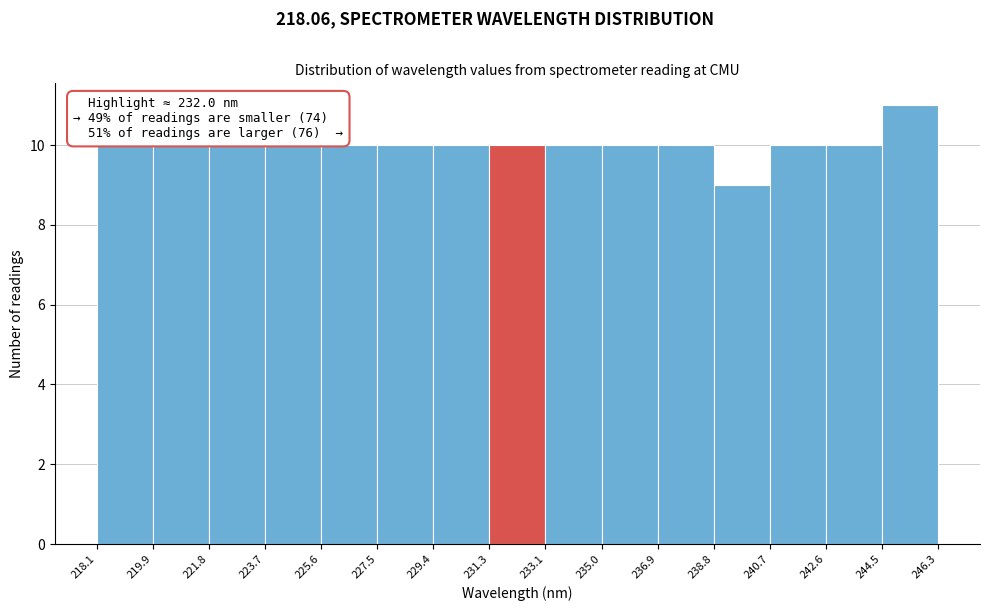

Over which range of the x-axis is the bar tallest?

244.5 to 246.3